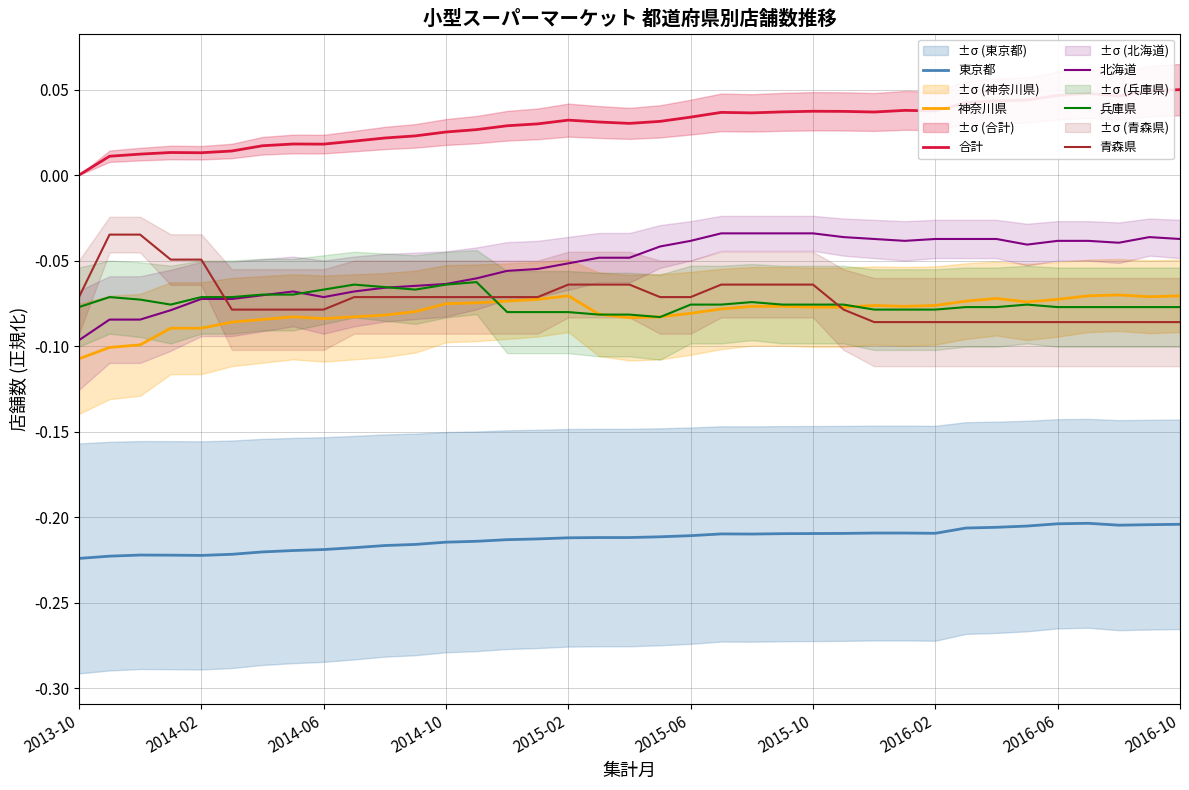

At how many categories does at least one series exceed 0?

36